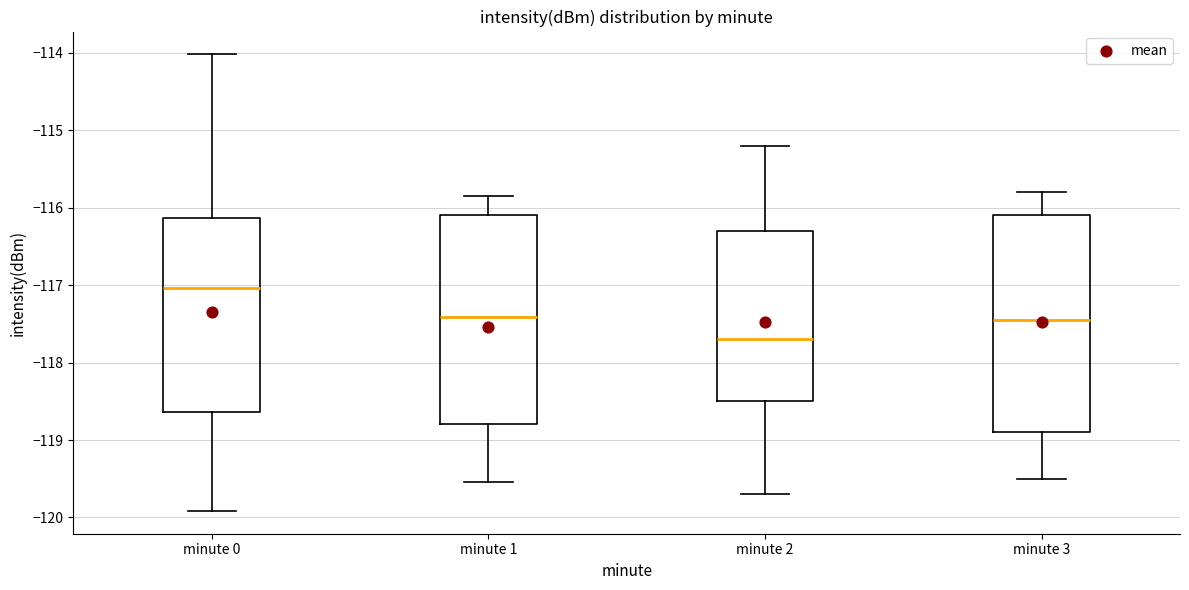

Where does the upper whisker of the box for minute 2 end on the y-axis? The values are not printed on the chart, so give them approximately, as read against the axis.

-115.2